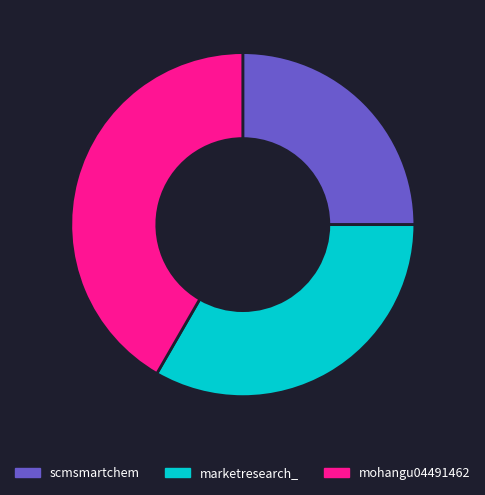

What is the ratio of the value at marketresearch_ to the value at mohangu04491462?

0.8